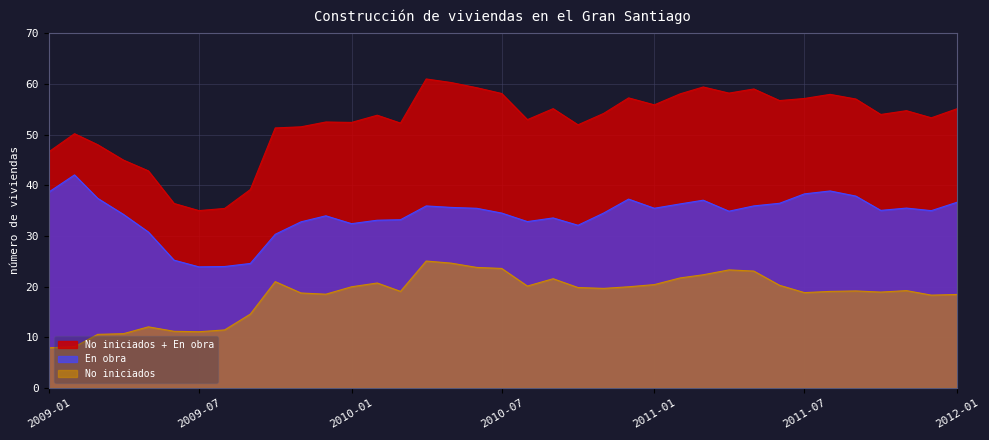

How many values in the En obra series exceed 34?

23